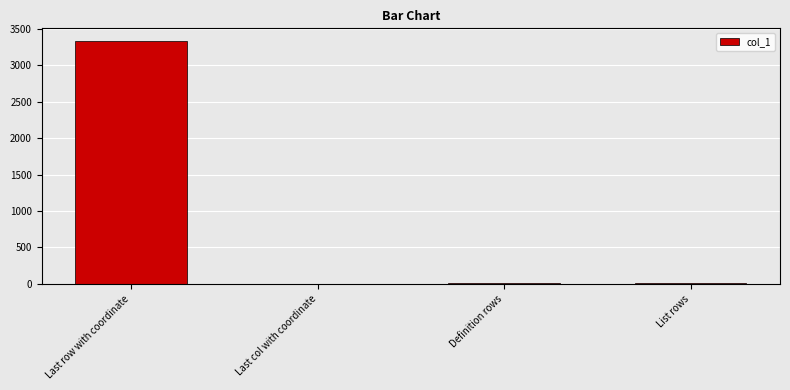

Reading left to right, transcribe all the data shown in this chart.

3339	1	16	16